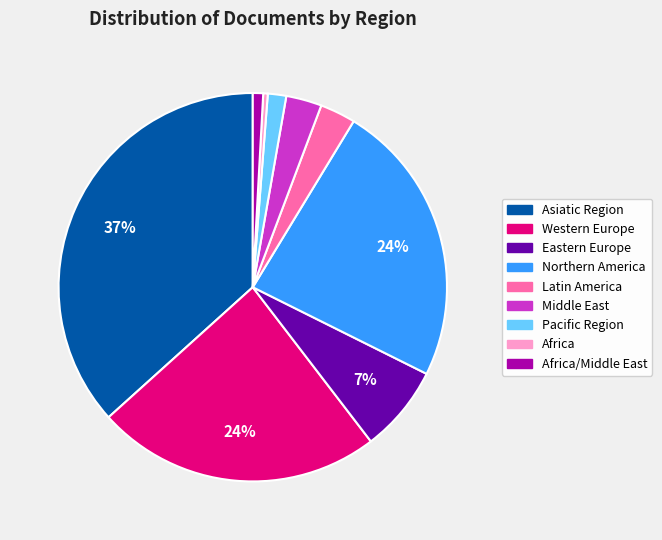

Is there a majority slice in this chart?

No